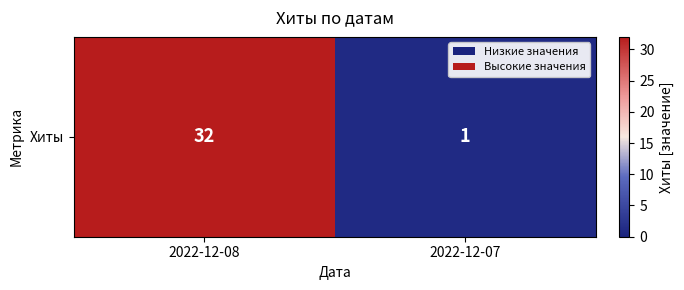

What value does the data have at 2022-12-07?

1